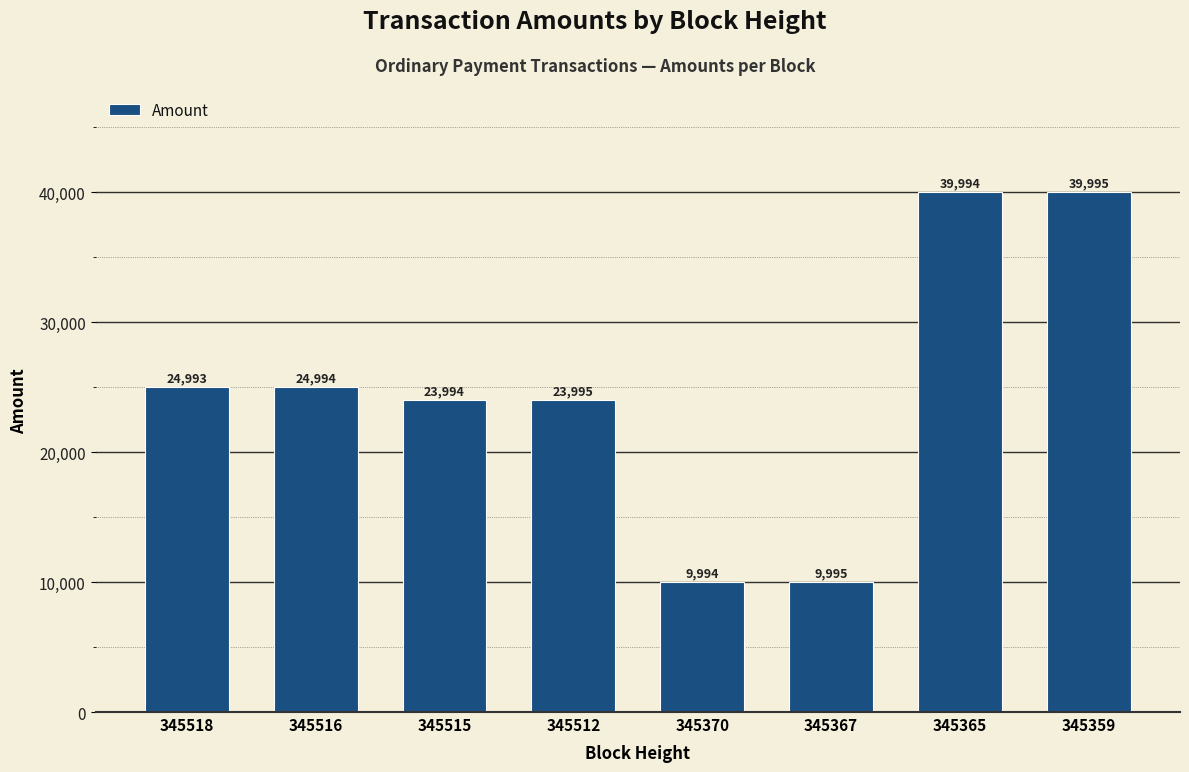

Are the bars horizontal?

No